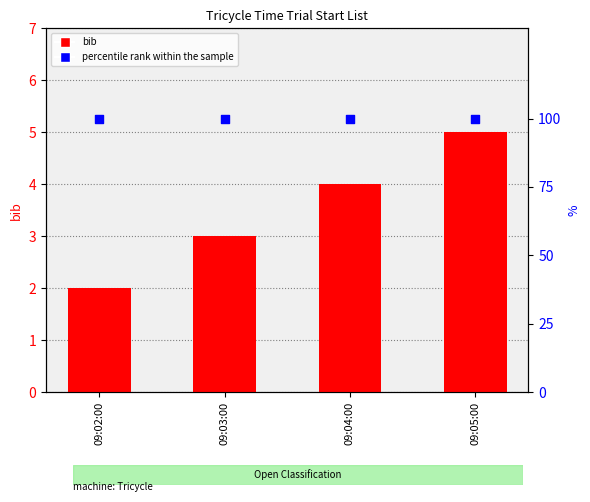

At how many categories does at least one series exceed 73?

4